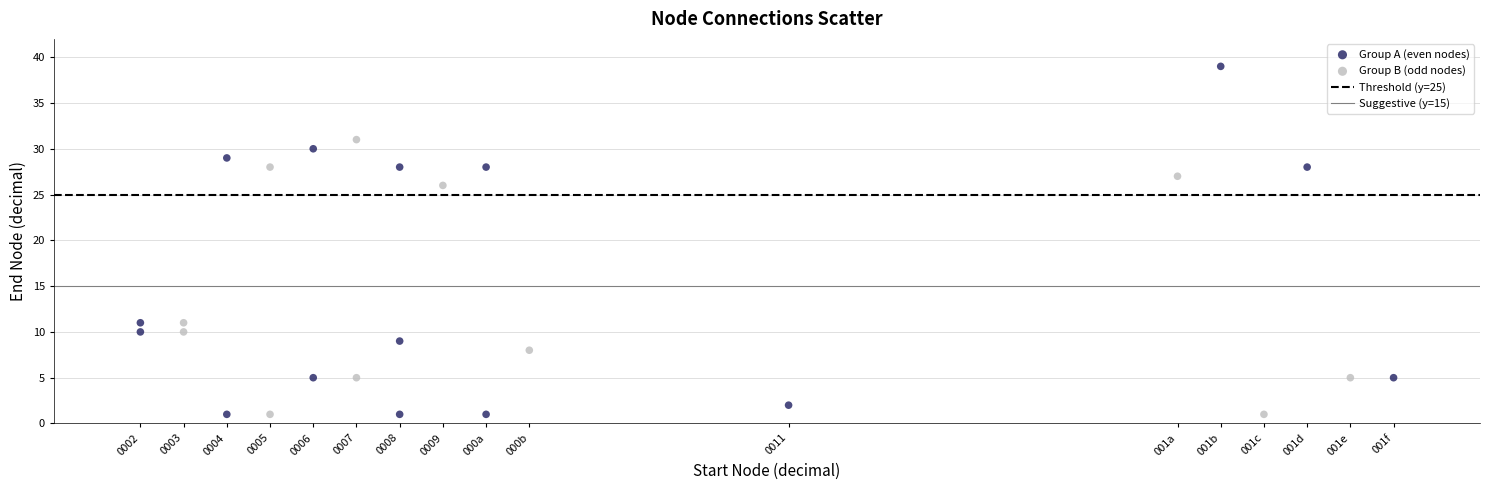

Which series has the widest spread of Y values?

Group A (even nodes)